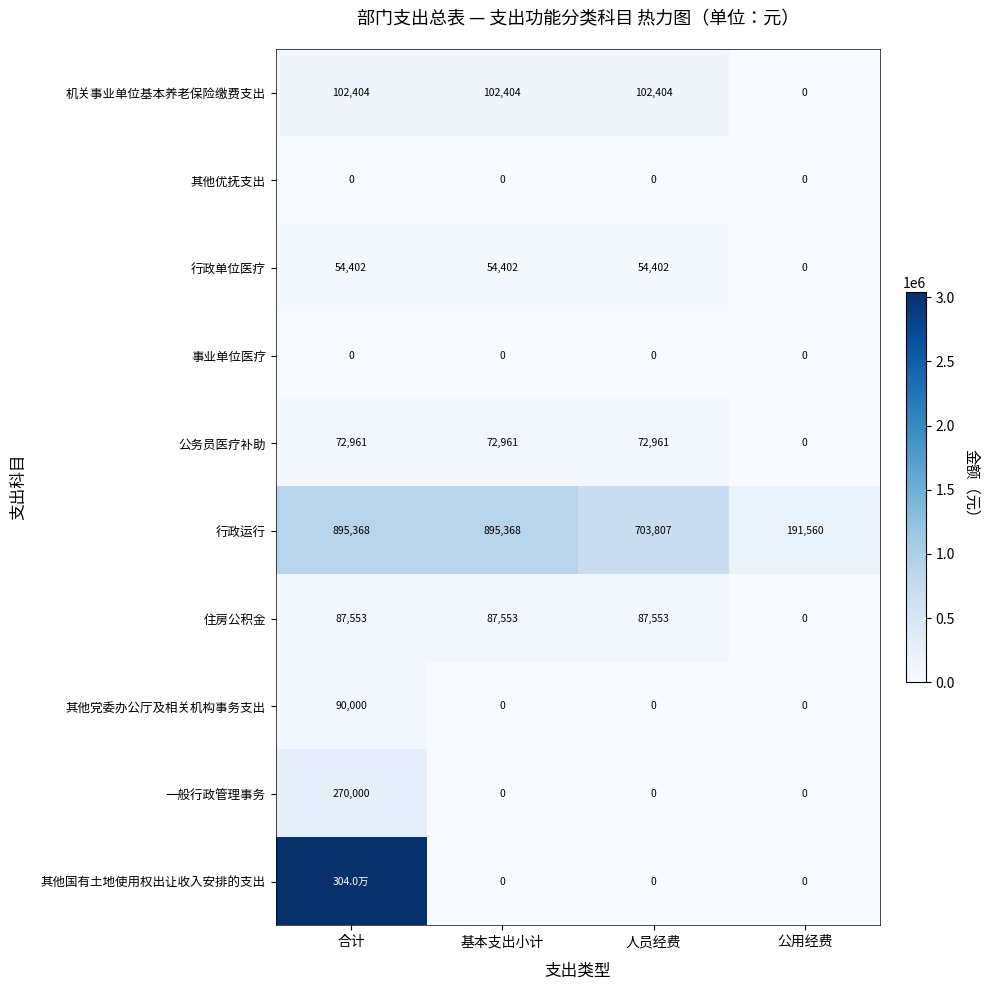

The value of 一般行政管理事务 at 合计 is 270000.0. True or false?

True